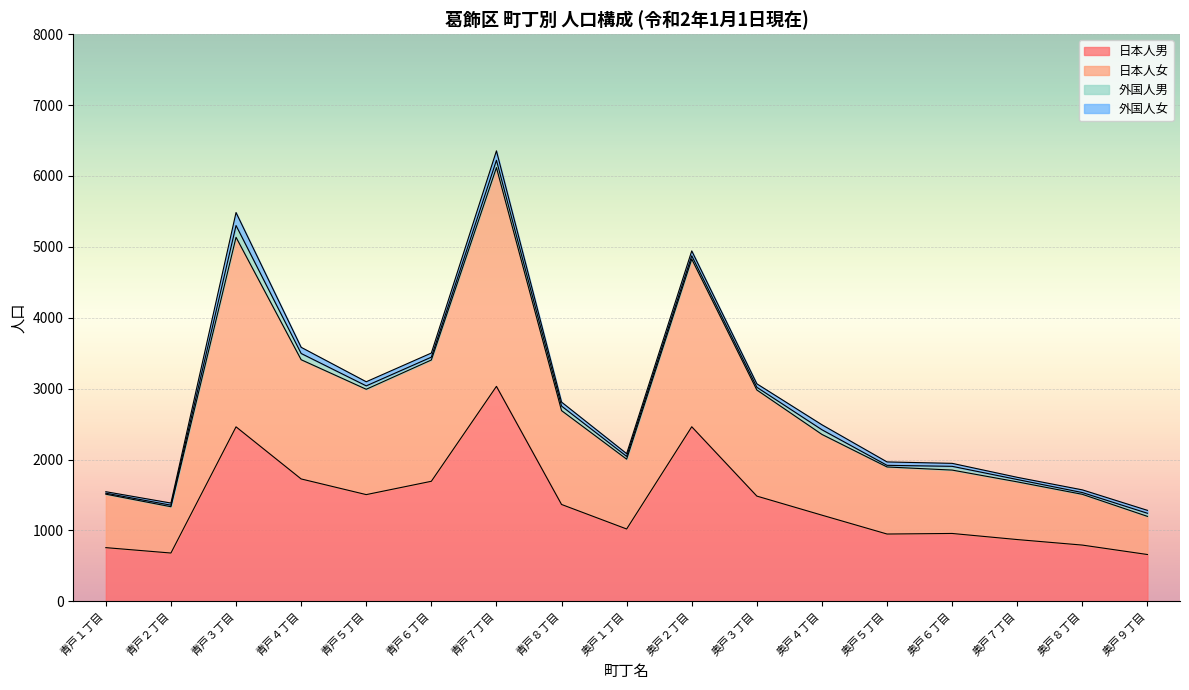

Which series has the largest total across all categories?

日本人女